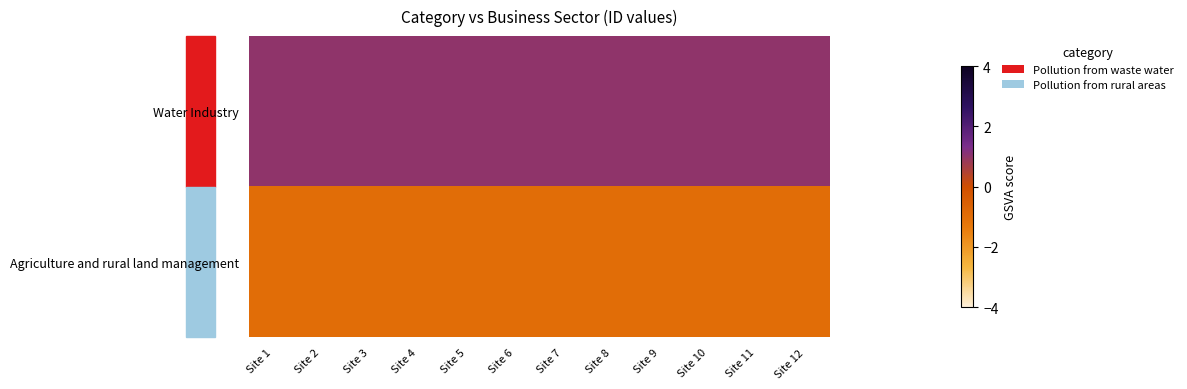

At Site 3, list the series in order from smallest to largest.

Agriculture and rural land management, Water Industry